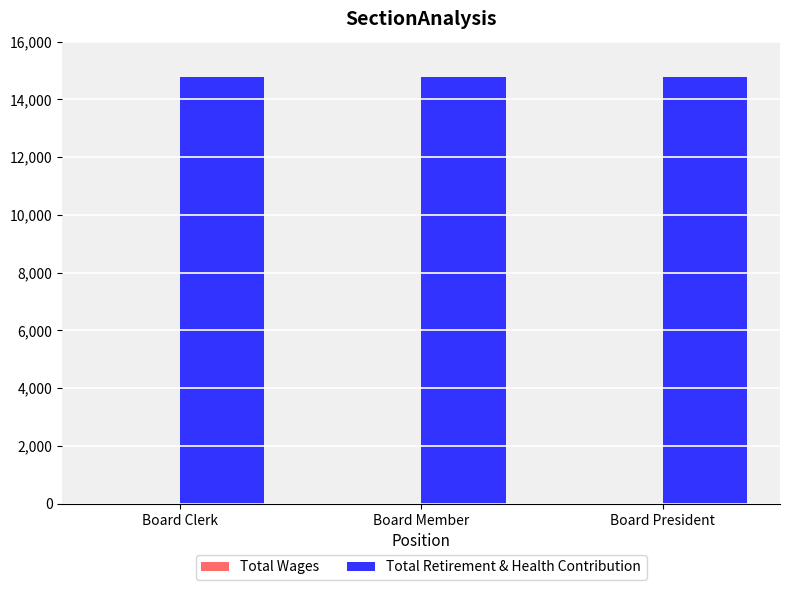

How many bars are there in total?

6